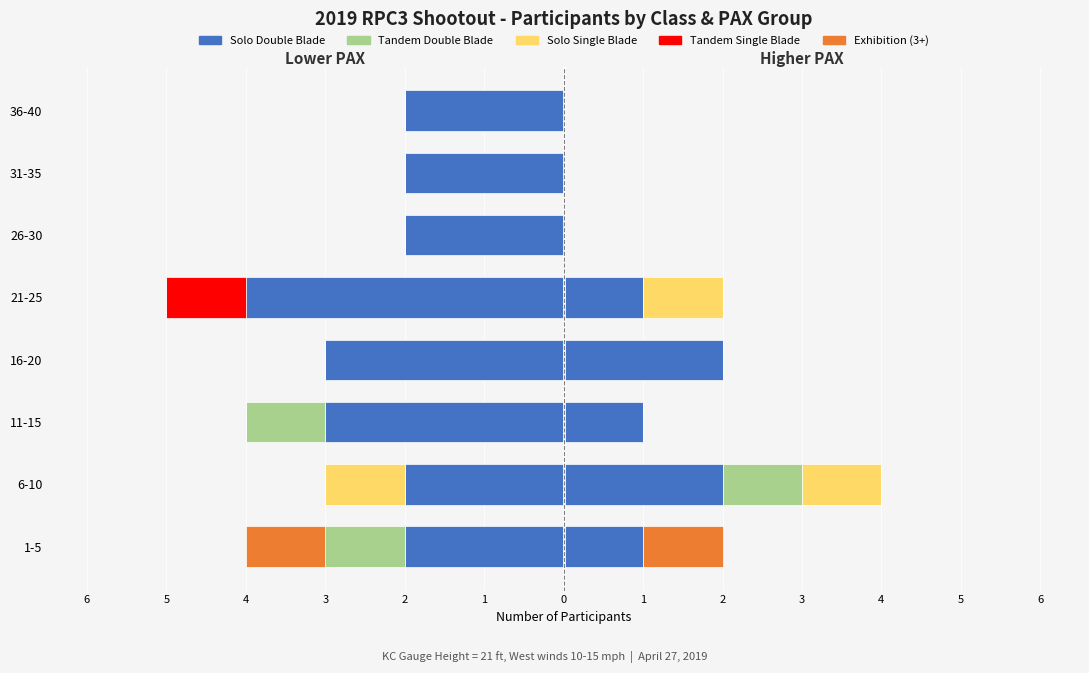

Which series has the largest range (max minus min)?

Solo Double Blade